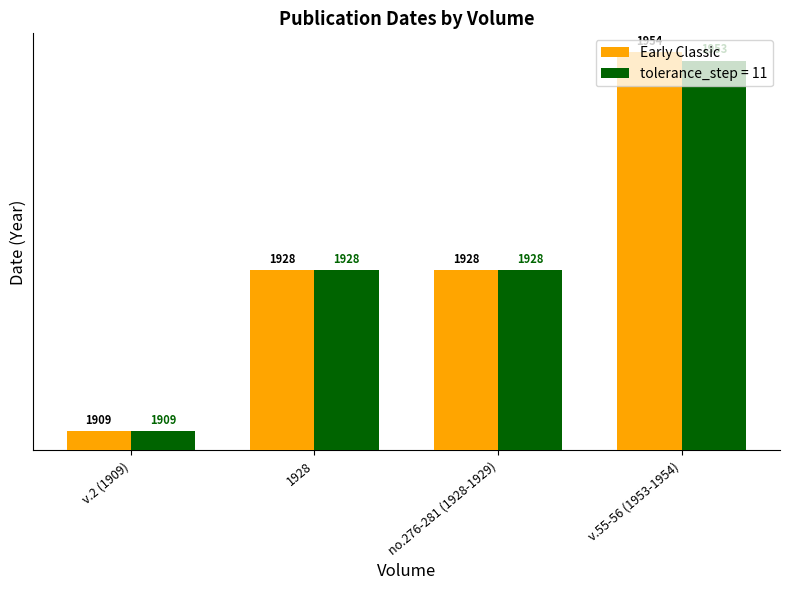

List the labels in order of value, smallest first.

v.2 (1909), 1928, no.276-281 (1928-1929), v.55-56 (1953-1954)